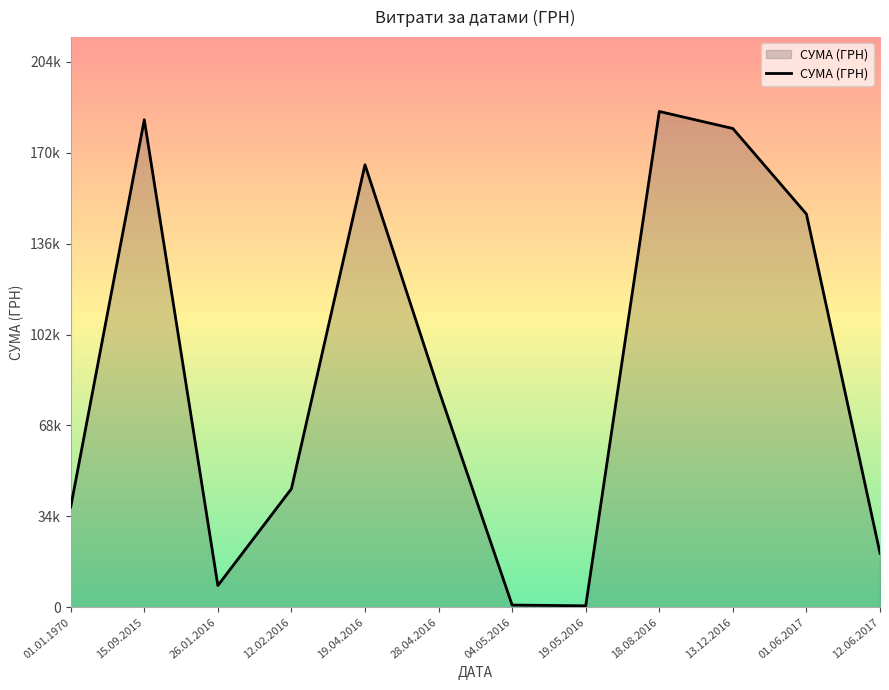

What is the label of the 4th point from the right?

18.08.2016